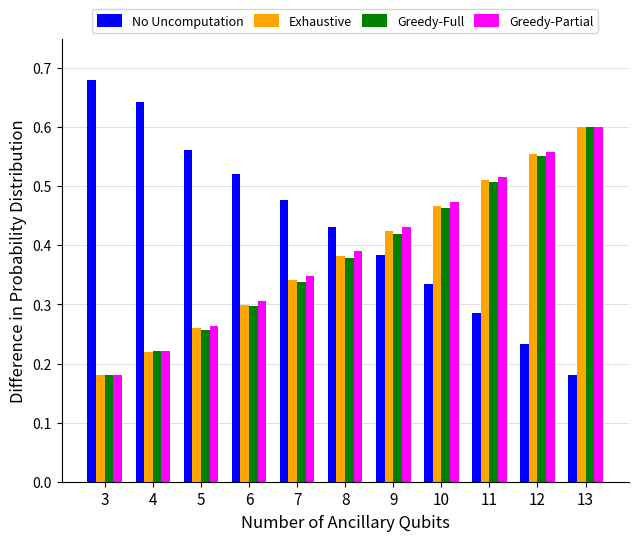

Which series has the largest total across all categories?

No Uncomputation